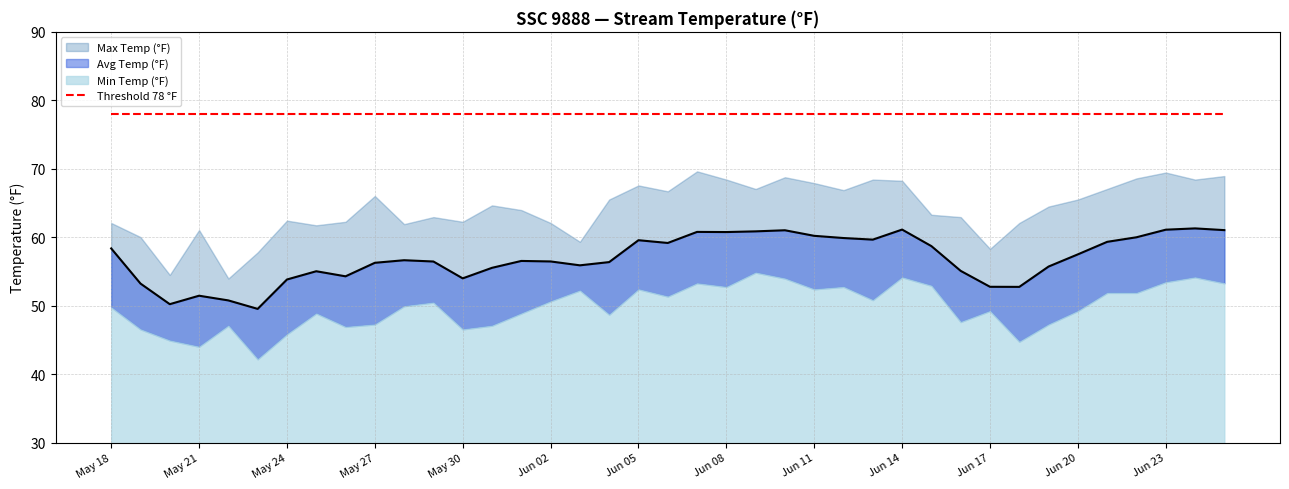

Reading left to right, extract all data points from this chart.

Max Temp (°F): 2024-05-18=62.1	2024-05-19=60.0	2024-05-20=54.5	2024-05-21=61.1	2024-05-22=54.0	2024-05-23=57.8	2024-05-24=62.4	2024-05-25=61.7	2024-05-26=62.3	2024-05-27=66.0	2024-05-28=61.9	2024-05-29=62.9	2024-05-30=62.3	2024-05-31=64.7	2024-06-01=64.0	2024-06-02=62.1	2024-06-03=59.3	2024-06-04=65.5	2024-06-05=67.6	2024-06-06=66.7	2024-06-07=69.6	2024-06-08=68.4	2024-06-09=67.0	2024-06-10=68.8	2024-06-11=67.9	2024-06-12=66.9	2024-06-13=68.4	2024-06-14=68.2	2024-06-15=63.3	2024-06-16=62.9	2024-06-17=58.3	2024-06-18=62.1	2024-06-19=64.5	2024-06-20=65.5	2024-06-21=67.0	2024-06-22=68.6	2024-06-23=69.4	2024-06-24=68.4	2024-06-25=68.9
Avg Temp (°F): 2024-05-18=58.4	2024-05-19=53.2	2024-05-20=50.2	2024-05-21=51.5	2024-05-22=50.8	2024-05-23=49.5	2024-05-24=53.8	2024-05-25=55.0	2024-05-26=54.3	2024-05-27=56.3	2024-05-28=56.6	2024-05-29=56.5	2024-05-30=54.0	2024-05-31=55.5	2024-06-01=56.5	2024-06-02=56.5	2024-06-03=55.9	2024-06-04=56.4	2024-06-05=59.6	2024-06-06=59.2	2024-06-07=60.8	2024-06-08=60.8	2024-06-09=60.9	2024-06-10=61.0	2024-06-11=60.2	2024-06-12=59.9	2024-06-13=59.7	2024-06-14=61.1	2024-06-15=58.7	2024-06-16=55.1	2024-06-17=52.8	2024-06-18=52.7	2024-06-19=55.7	2024-06-20=57.5	2024-06-21=59.3	2024-06-22=60.0	2024-06-23=61.1	2024-06-24=61.3	2024-06-25=61.0
Min Temp (°F): 2024-05-18=49.8	2024-05-19=46.5	2024-05-20=44.9	2024-05-21=44.0	2024-05-22=47.1	2024-05-23=42.2	2024-05-24=45.8	2024-05-25=48.9	2024-05-26=46.9	2024-05-27=47.3	2024-05-28=49.9	2024-05-29=50.5	2024-05-30=46.5	2024-05-31=47.1	2024-06-01=48.9	2024-06-02=50.6	2024-06-03=52.2	2024-06-04=48.7	2024-06-05=52.4	2024-06-06=51.3	2024-06-07=53.3	2024-06-08=52.8	2024-06-09=54.8	2024-06-10=54.0	2024-06-11=52.4	2024-06-12=52.8	2024-06-13=50.8	2024-06-14=54.1	2024-06-15=52.9	2024-06-16=47.6	2024-06-17=49.2	2024-06-18=44.7	2024-06-19=47.3	2024-06-20=49.2	2024-06-21=51.9	2024-06-22=51.9	2024-06-23=53.4	2024-06-24=54.1	2024-06-25=53.3